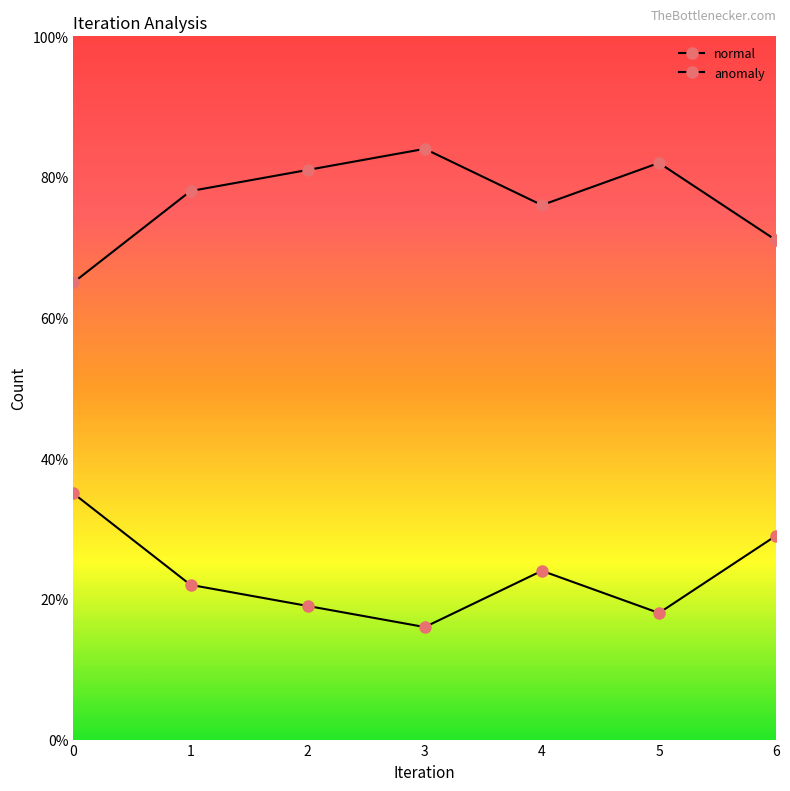

Reading right to left, transcribe all the data shown in this chart.

normal: 6=71	5=82	4=76	3=84	2=81	1=78	0=65
anomaly: 6=29	5=18	4=24	3=16	2=19	1=22	0=35